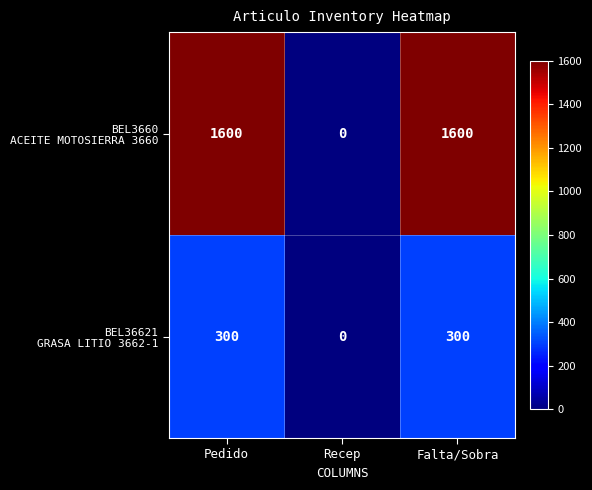

At which category does the chart reach its minimum across all series?

Recep